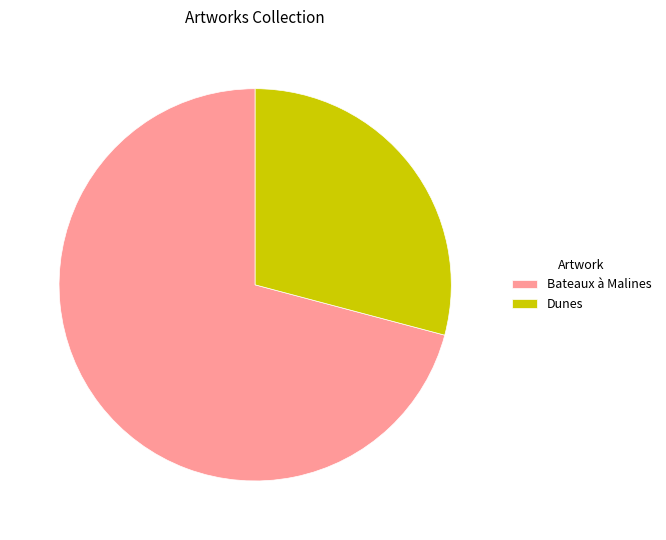

Rank the categories by value from highest to lowest.

Bateaux à Malines, Dunes